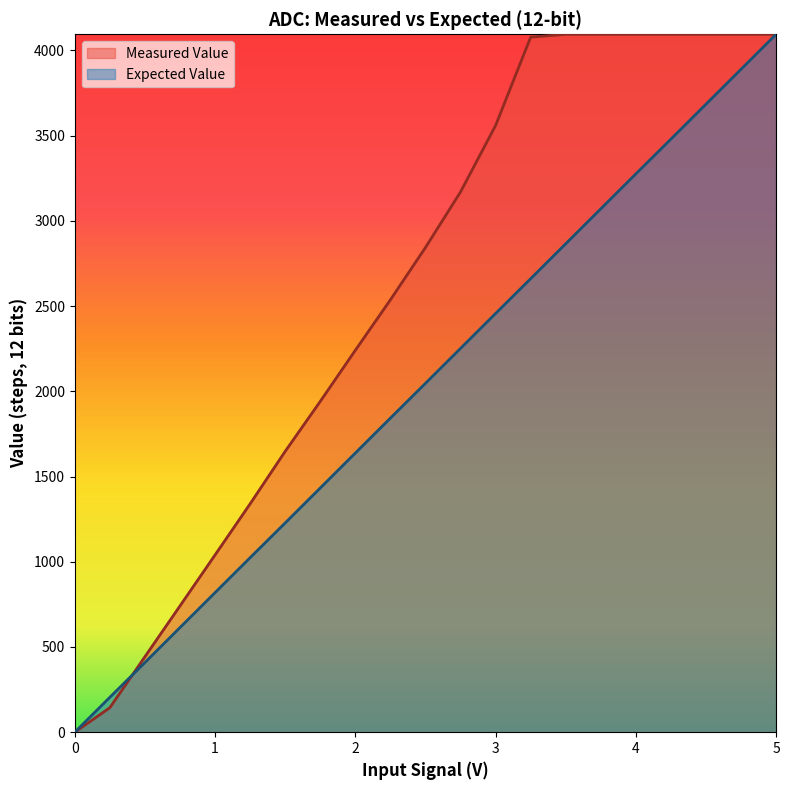

Reading right to left, transcribe all the data shown in this chart.

Measured Value: 5=4095	4.75=4095	4.5=4095	4.25=4095	4=4095	3.75=4095	3.5=4095	3.25=4078	3=3560	2.75=3170	2.5=2844	2.25=2537	2=2241	1.75=1941	1.5=1648	1.25=1340	1=1040	0.75=741	0.5=443	0.25=144	0=0
Expected Value: 5=4095	4.75=3890	4.5=3685	4.25=3480	4=3276	3.75=3071	3.5=2866	3.25=2661	3=2457	2.75=2252	2.5=2047	2.25=1843	2=1638	1.75=1433	1.5=1228	1.25=1024	1=819	0.75=614	0.5=409	0.25=205	0=0